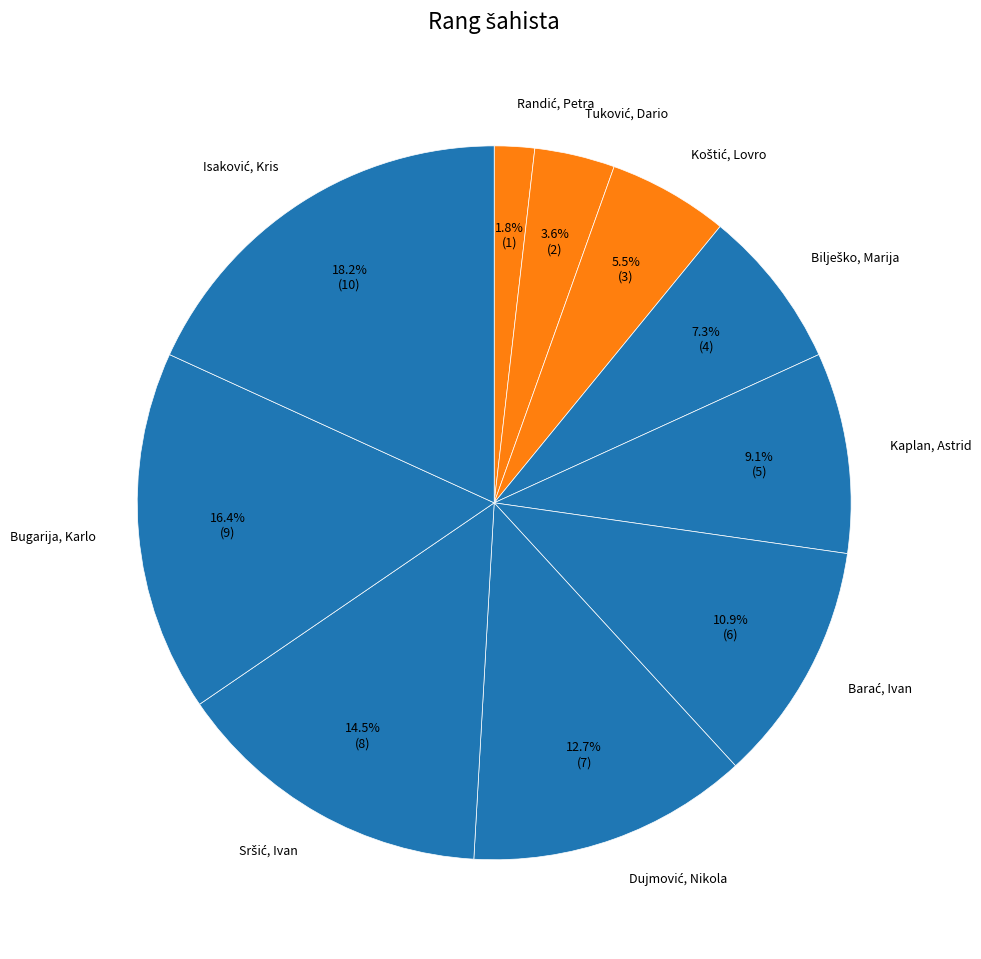

What percentage is NOT represented by Bugarija, Karlo?

83.6%